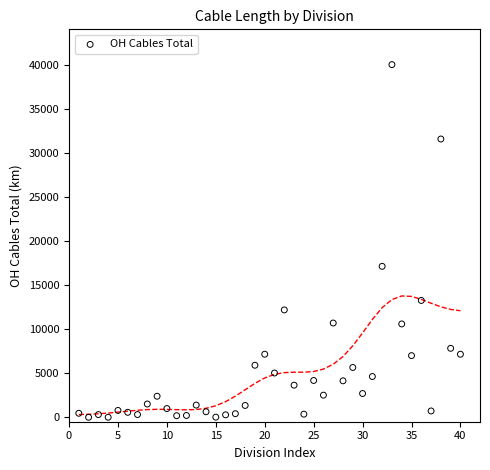

What is the range of X values (max minus min)?

39.0